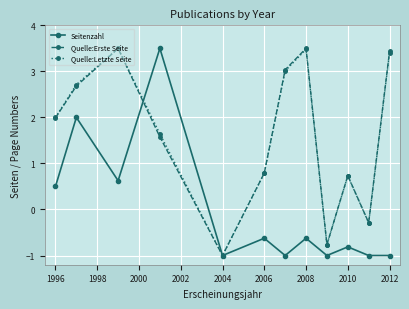

What is the lowest value of the Quelle:Erste Seite series?

-1.0